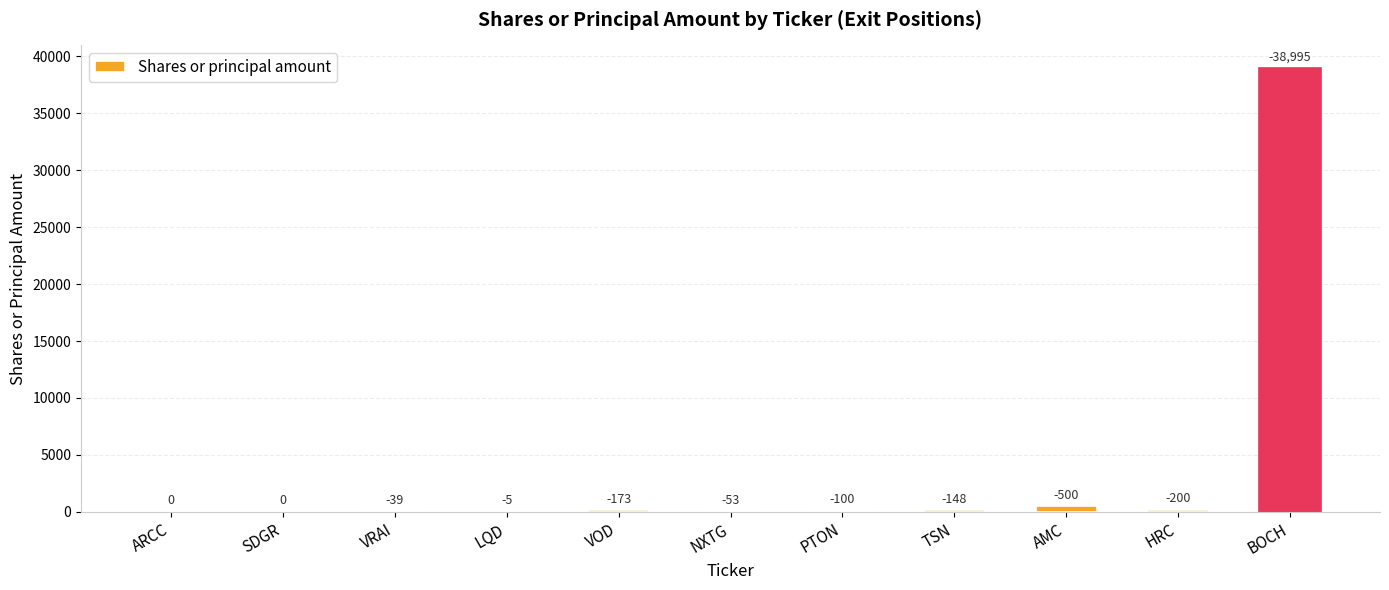

Rank the categories by value from lowest to highest.

ARCC, SDGR, LQD, VRAI, NXTG, PTON, TSN, VOD, HRC, AMC, BOCH